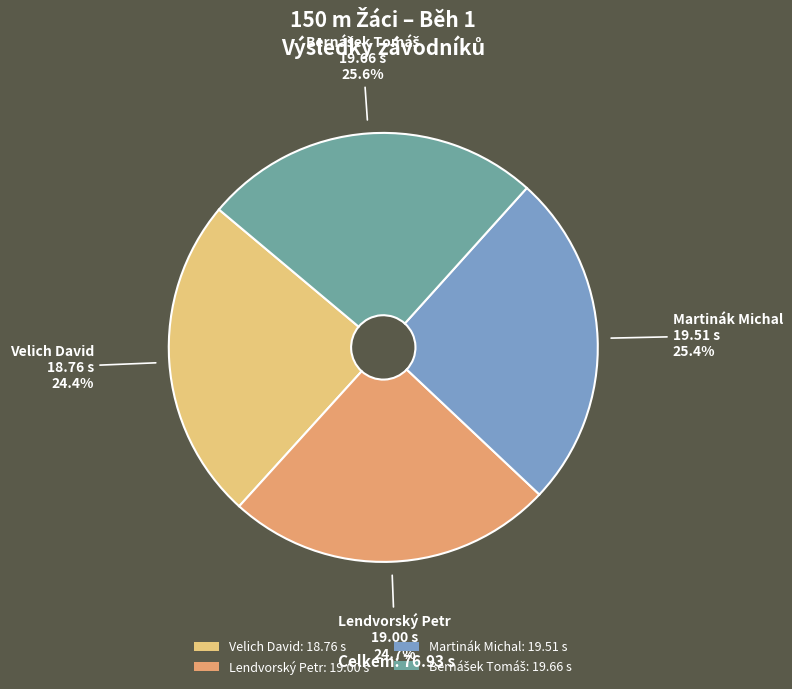

Does Lendvorský Petr: 19.00 s account for over 50% of the chart?

No